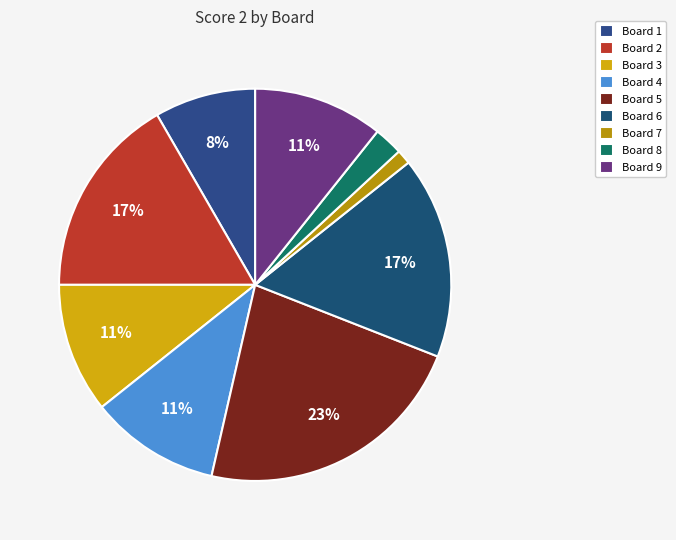

How many segments does this pie chart have?

9